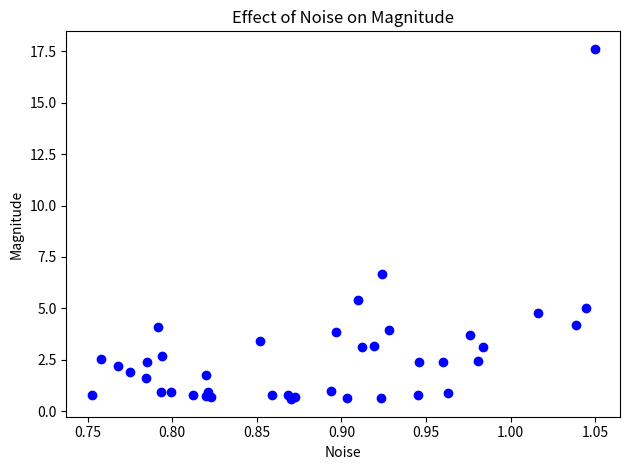

What Y value in the scatter plot is closest to 9?

6.7